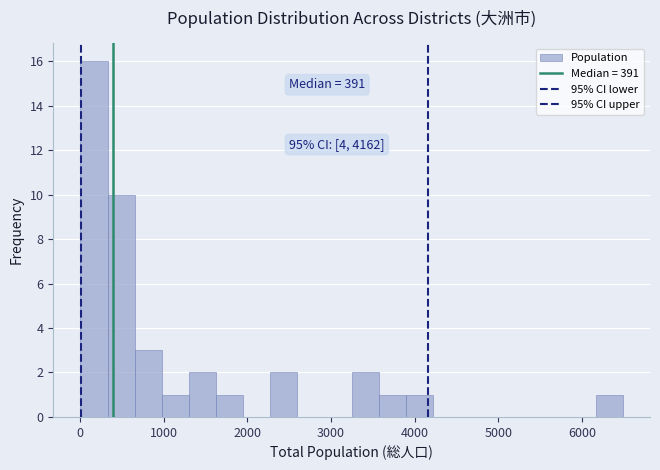

Around what value on the x-axis is the tallest bar? Give the approximate position of its centre, as read against the axis.

200